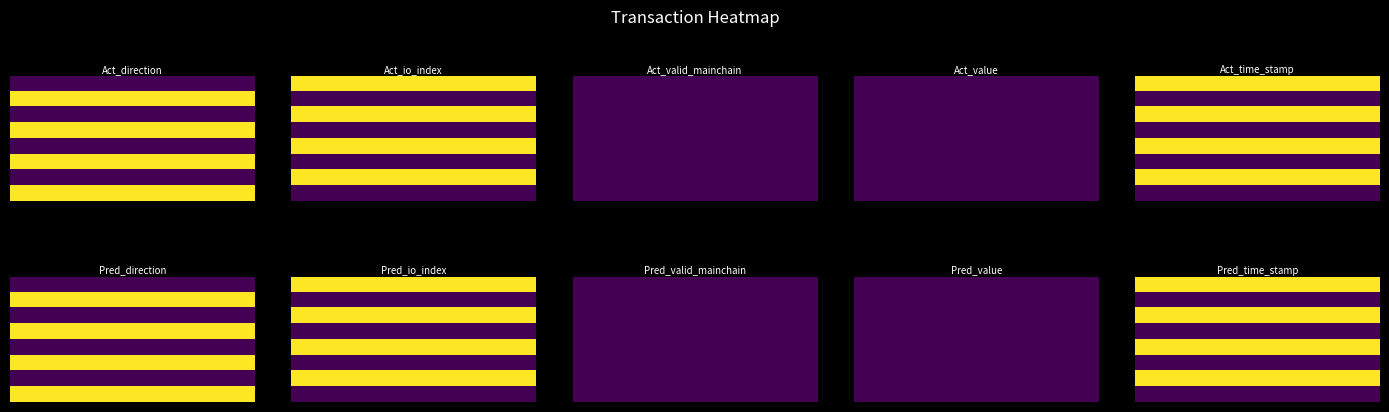

Count the number of categories in the chart.

4